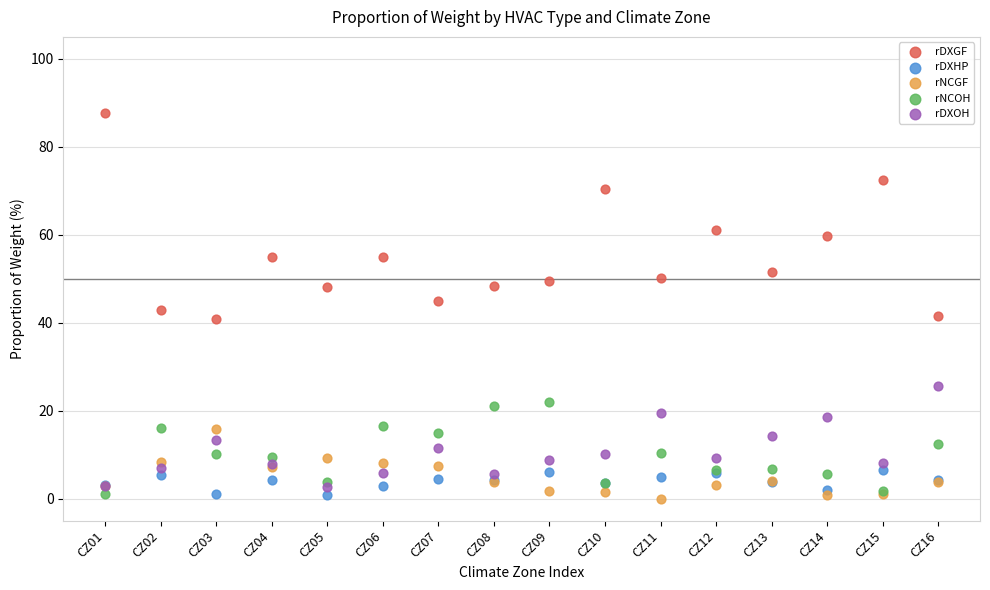

In the rDXGF series, what Y value is closest to 64?

61.1